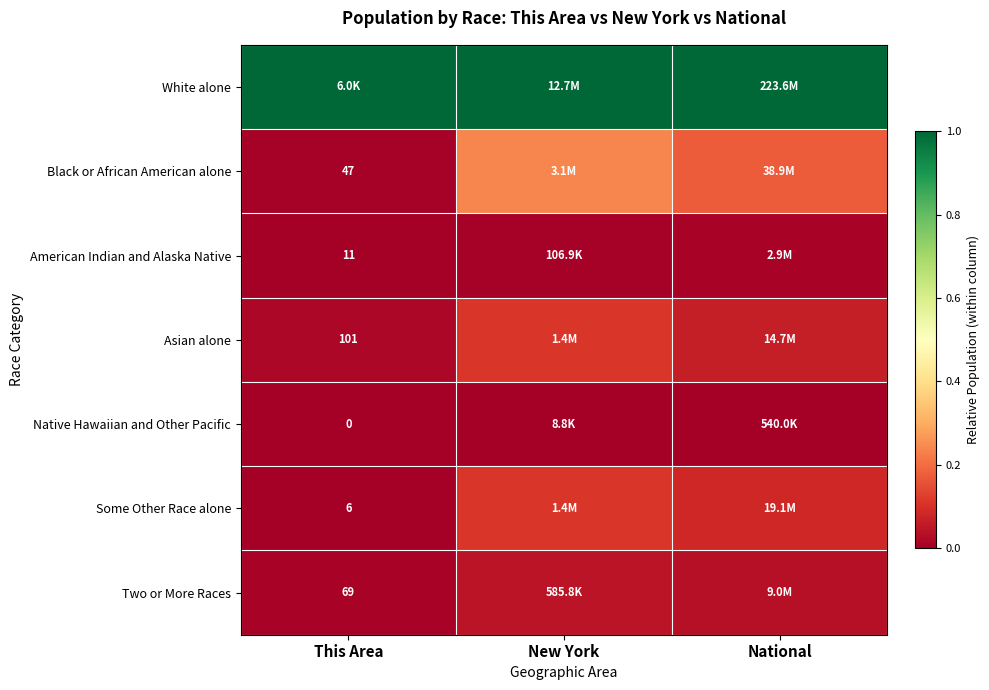

Is the value of American Indian and Alaska Native at This Area greater than the value of Two or More Races at This Area?

No